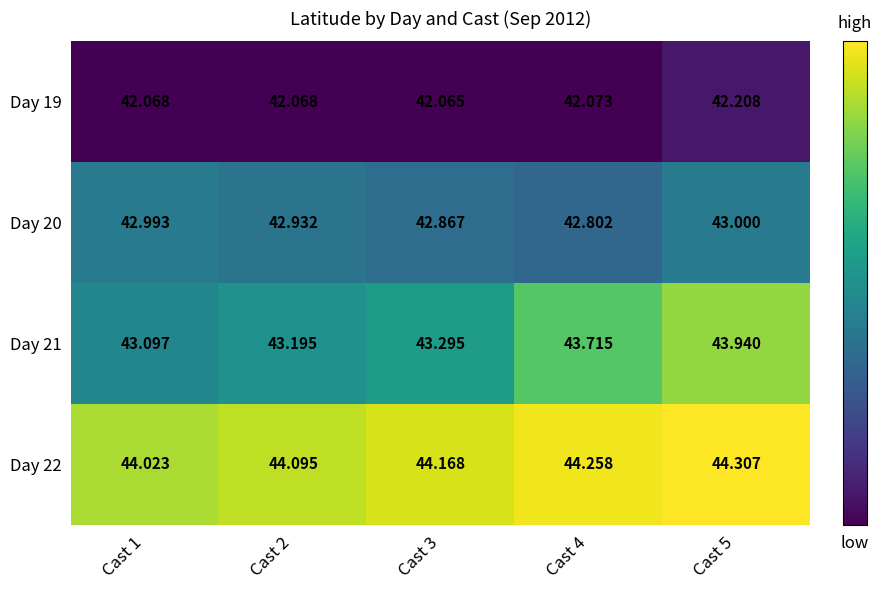

Is the value of Day 20 at Cast 2 greater than the value of Day 21 at Cast 4?

No